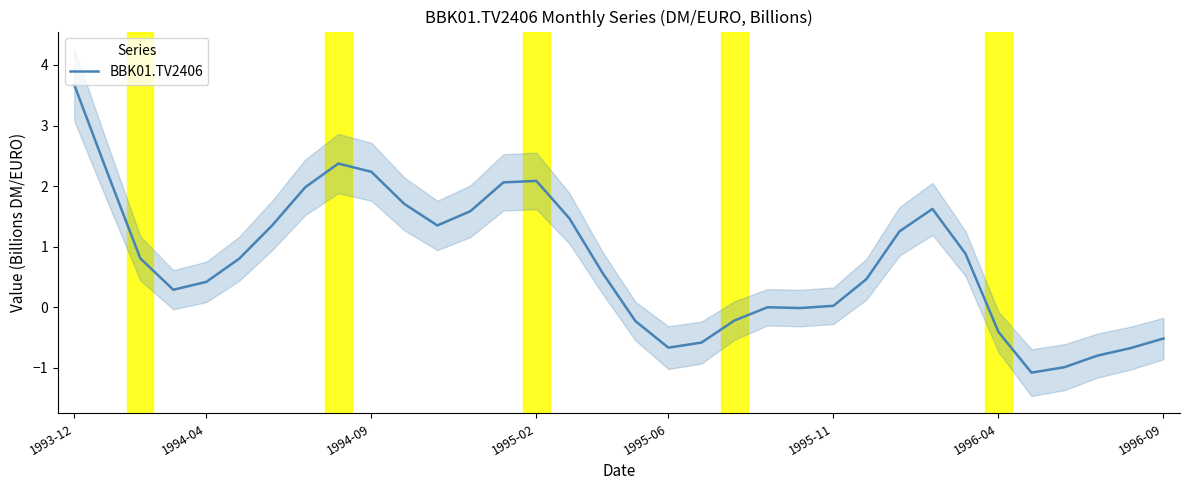

The BBK01.TV2406 series shows 0.4 at 1994-04. True or false?

True